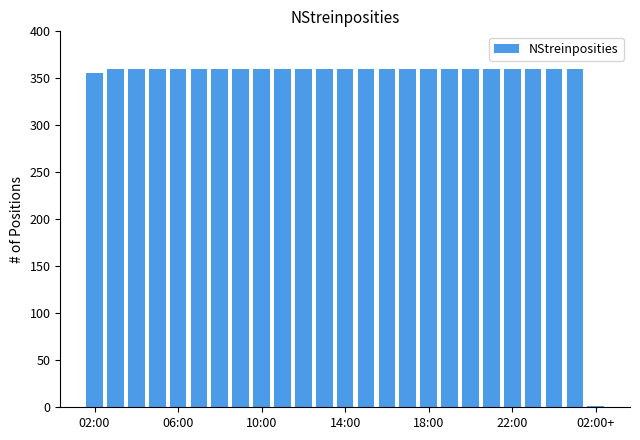

What is the maximum value shown in the chart?

360